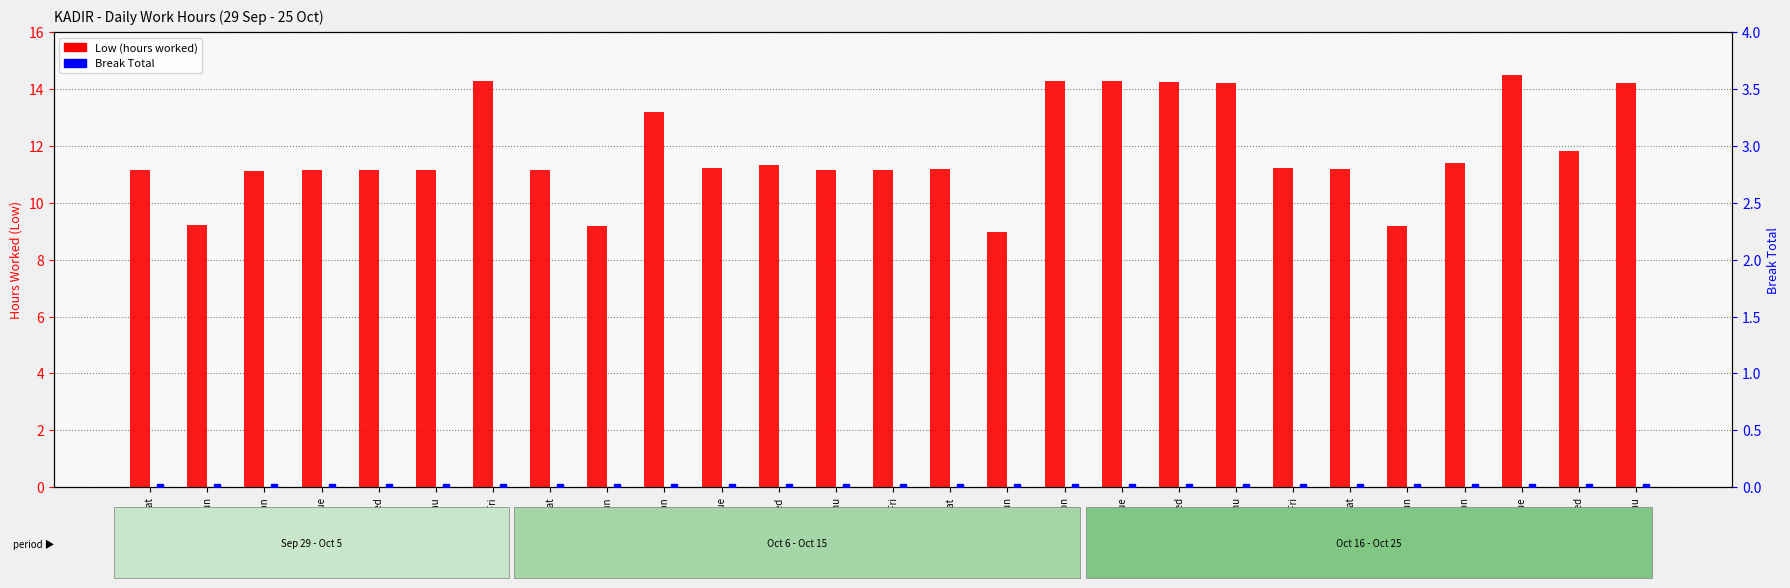

At which category is the sum across all series the highest?

23-Tue